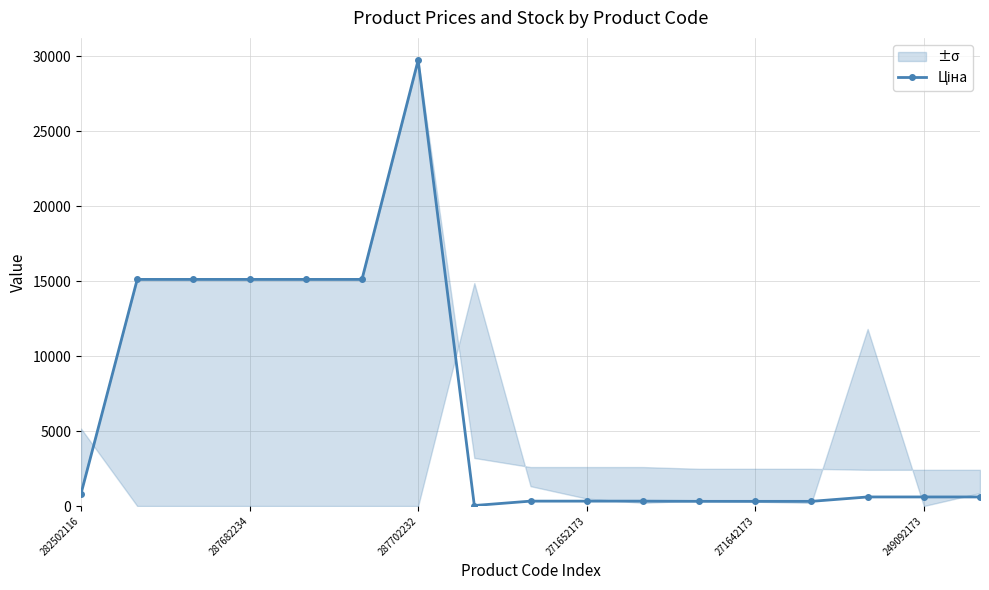

Where is the first local minimum?

7